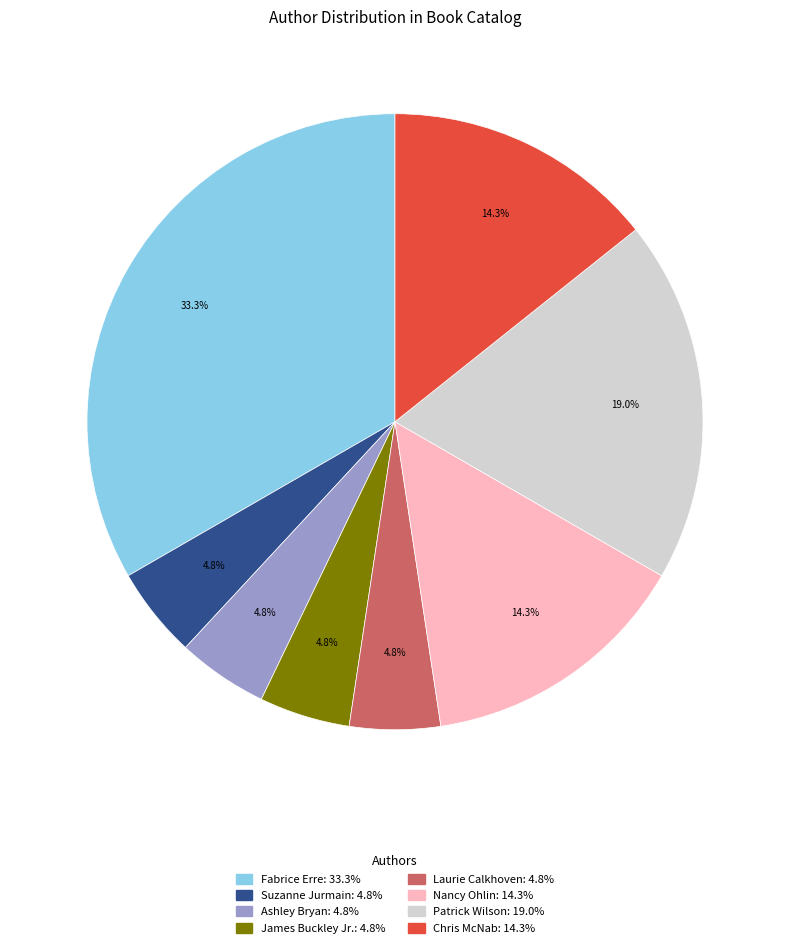

True or false: Chris McNab accounts for 20% of the total.

False